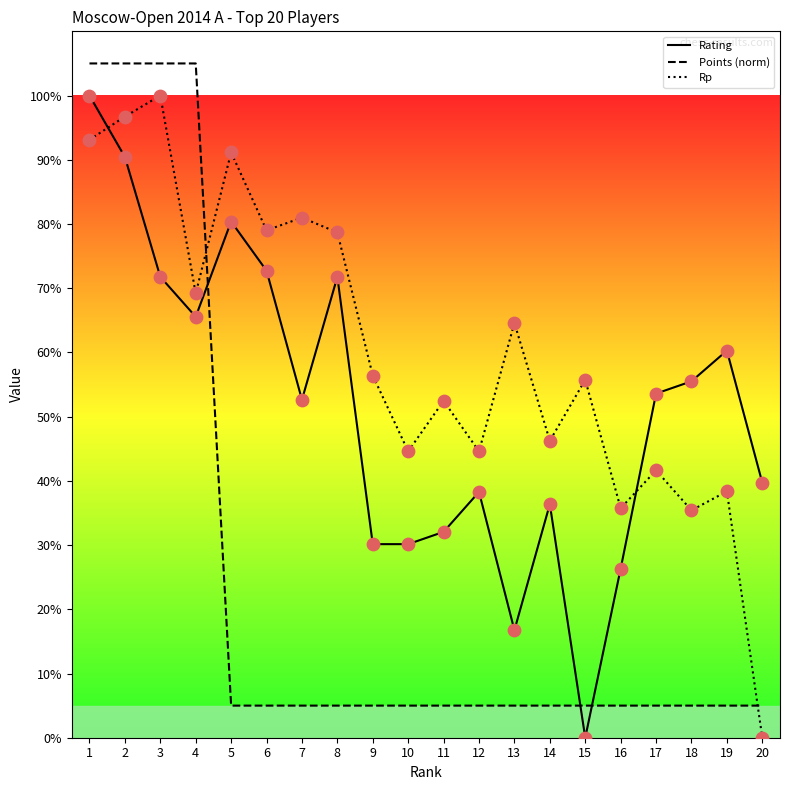

Which series has the largest Y range (max minus min)?

Rating